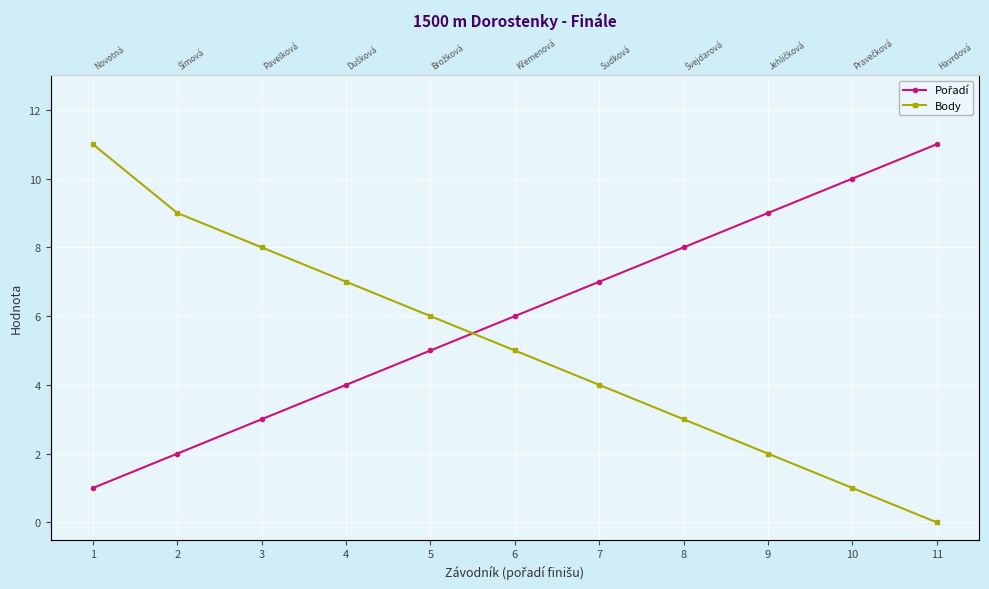

Is the value of Pořadí at 6 greater than the value of Body at 5?

No